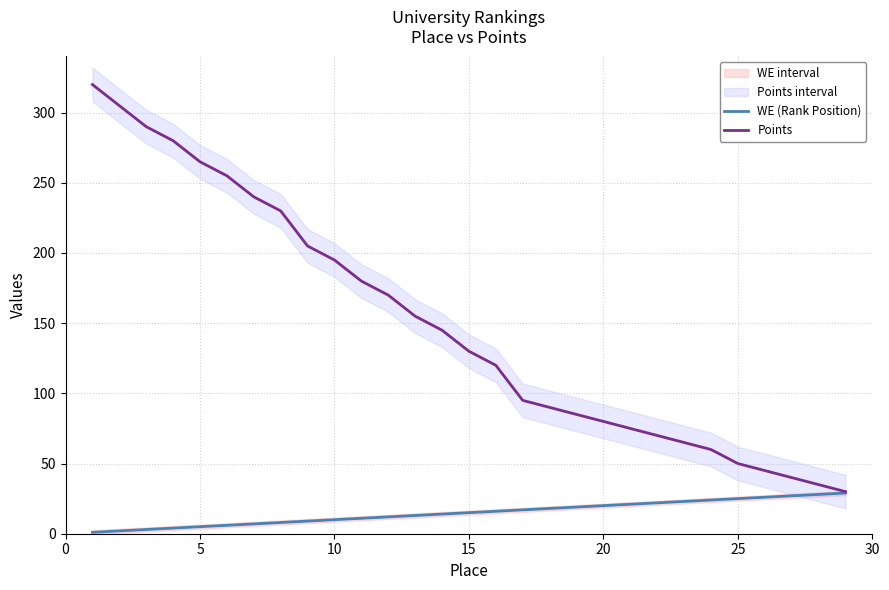

What is the minimum value shown in the chart?

1